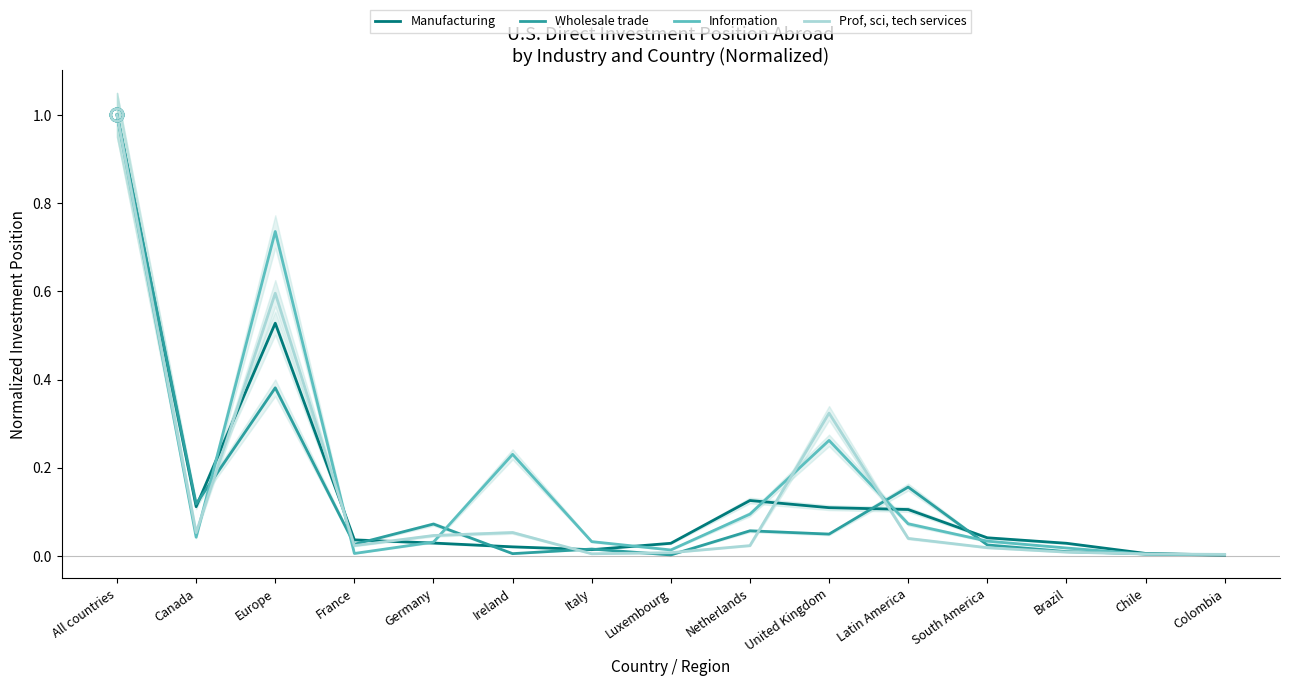

At which category is the sum across all series the highest?

All countries